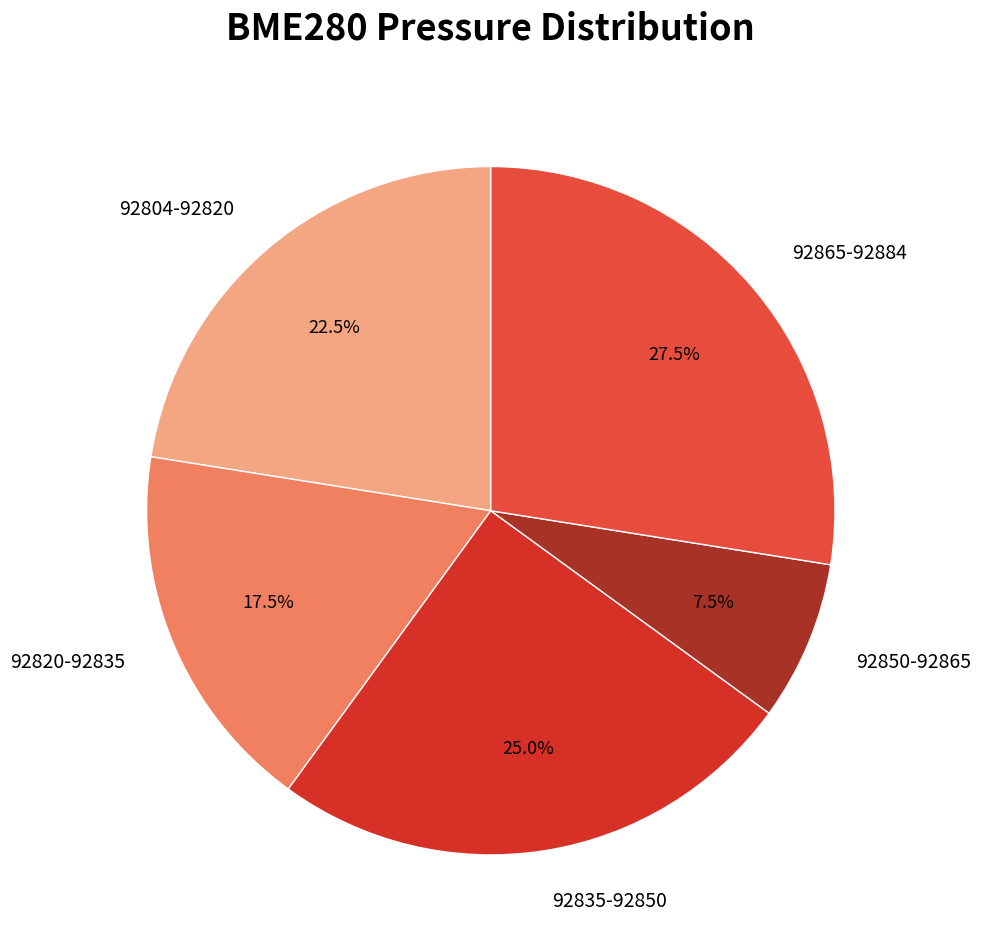

Count the number of slices in the pie.

5